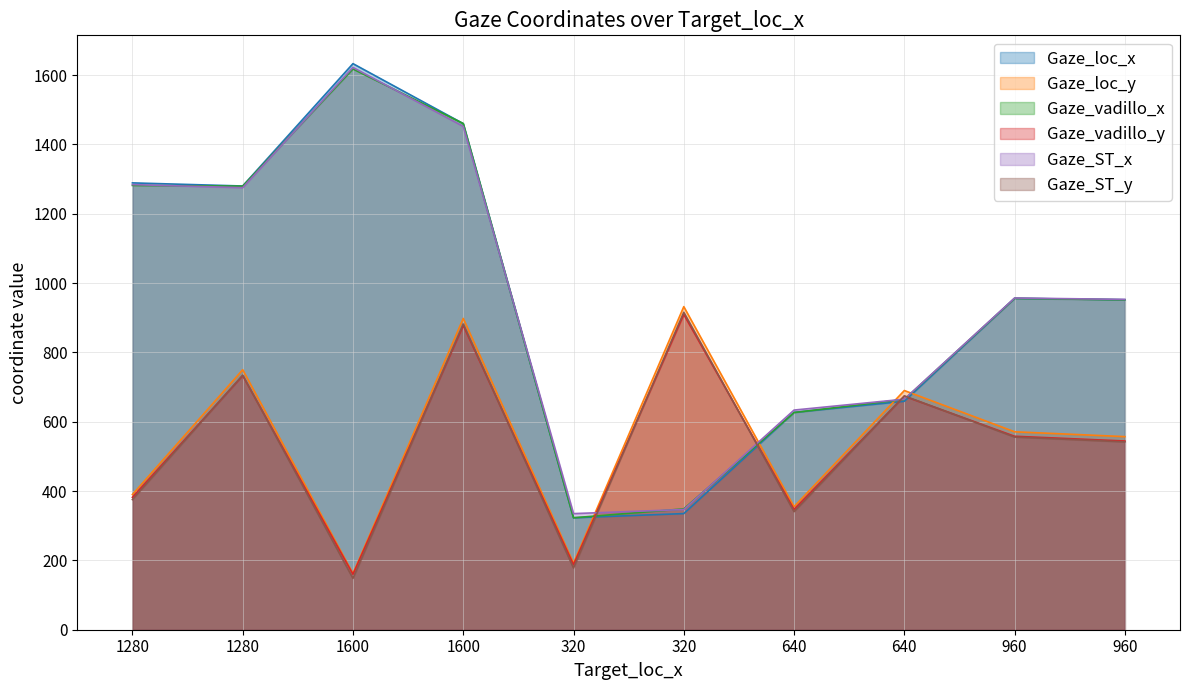

What are all the series names shown in the legend?

Gaze_loc_x, Gaze_loc_y, Gaze_vadillo_x, Gaze_vadillo_y, Gaze_ST_x, Gaze_ST_y